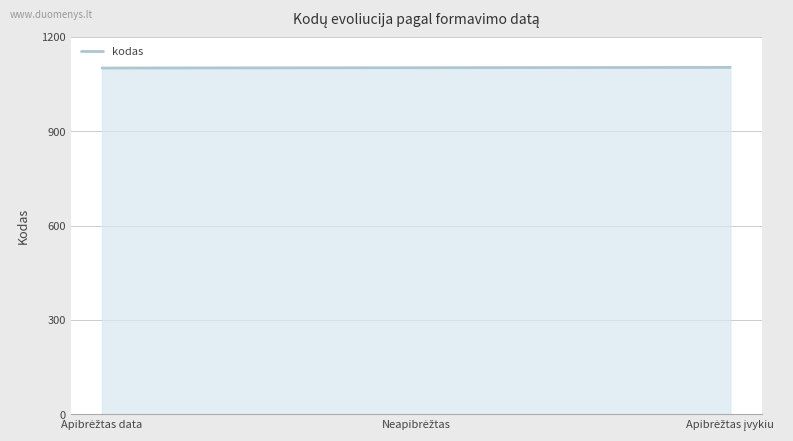

What is the minimum value shown in the chart?

1101